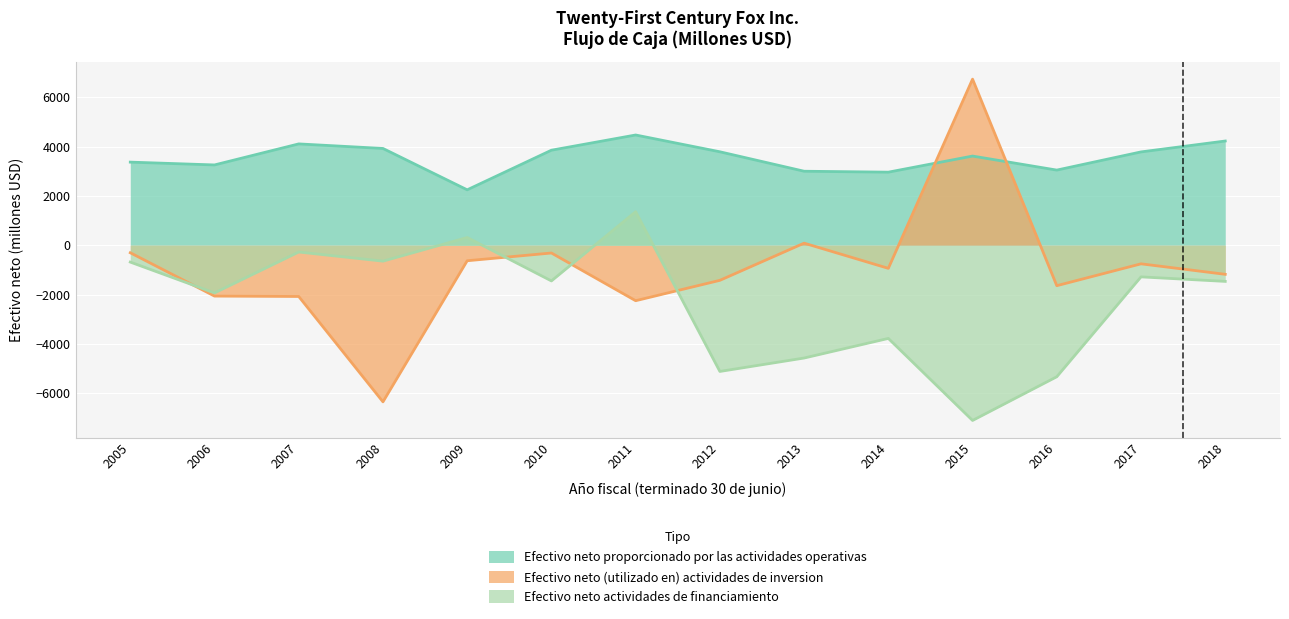

True or false: Efectivo neto proporcionado por las actividades operativas has a value of 4110 at 2007.

True